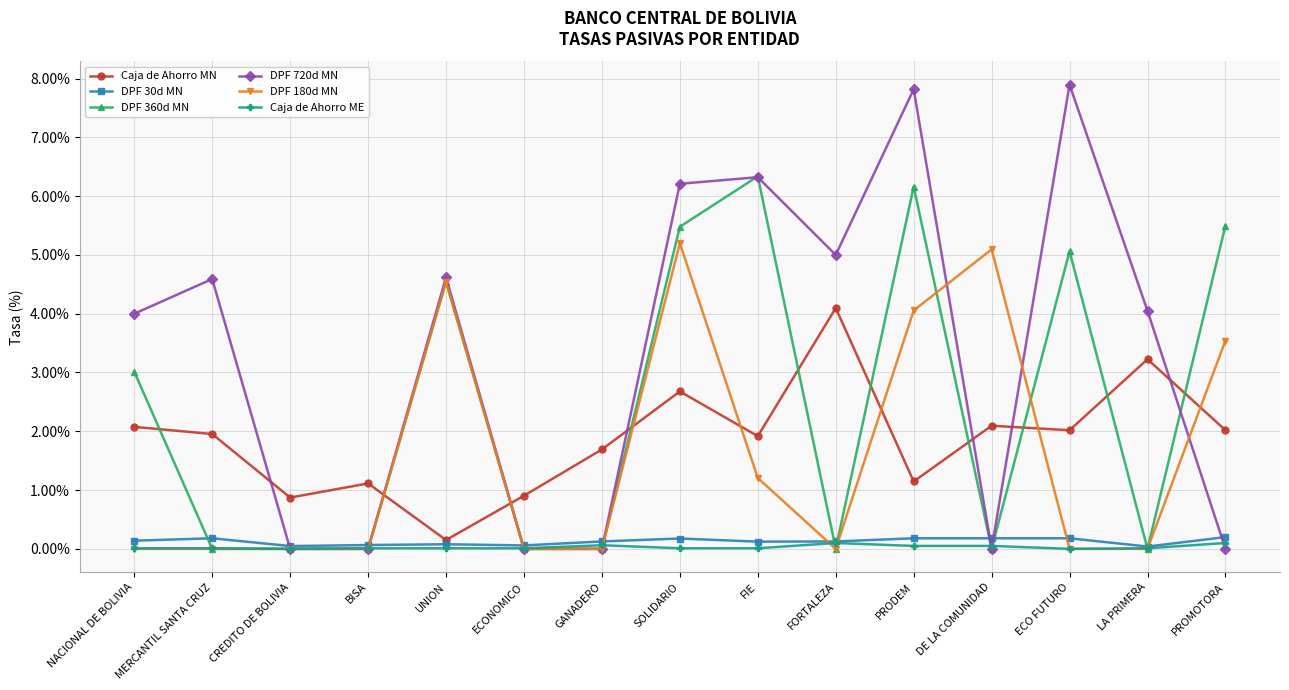

The value of DPF 180d MN at ECONOMICO is 1.9. True or false?

False